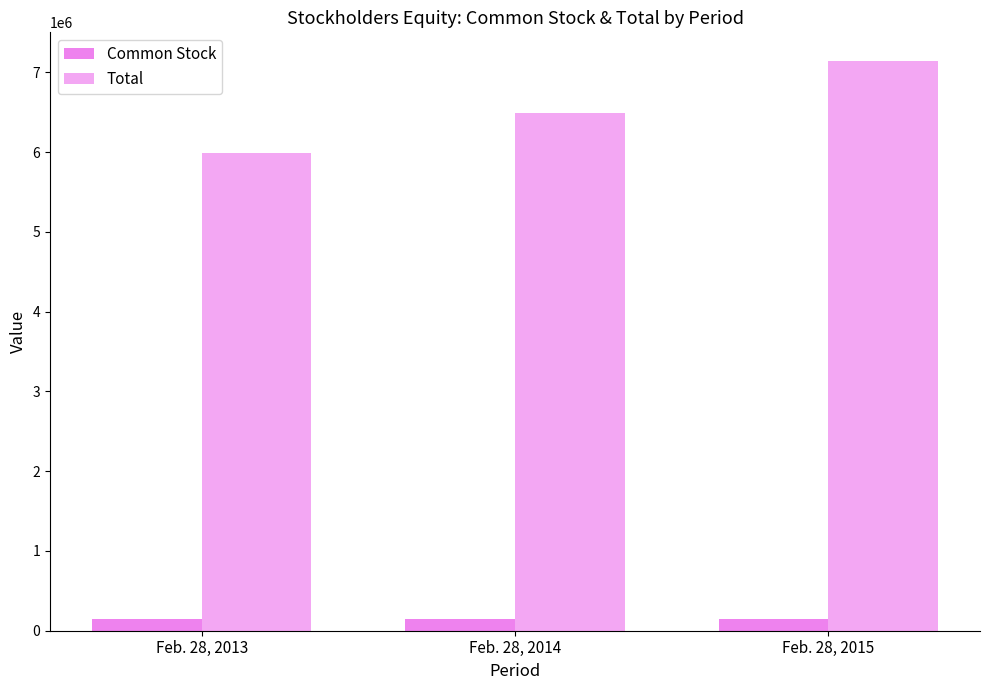

Reading right to left, list all the values displayed in this chart.

Common Stock: Feb. 28, 2015=149331	Feb. 28, 2014=147085	Feb. 28, 2013=145030
Total: Feb. 28, 2015=7143734	Feb. 28, 2014=6495078	Feb. 28, 2013=5992267